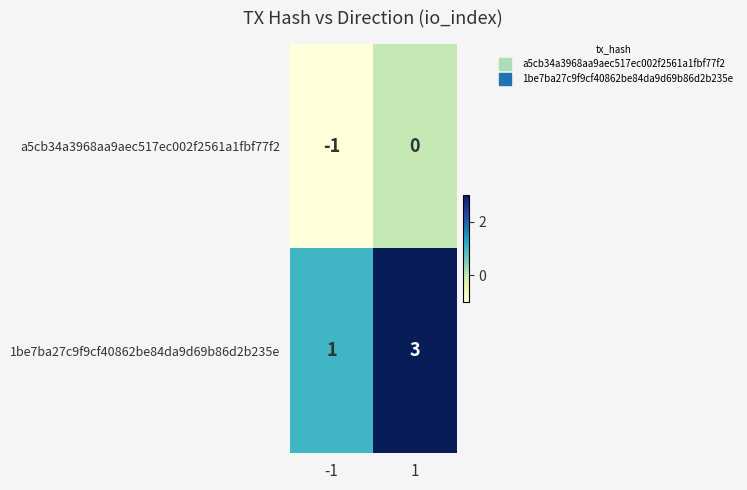

Which series has the largest range (max minus min)?

1be7ba27c9f9cf40862be84da9d69b86d2b235e